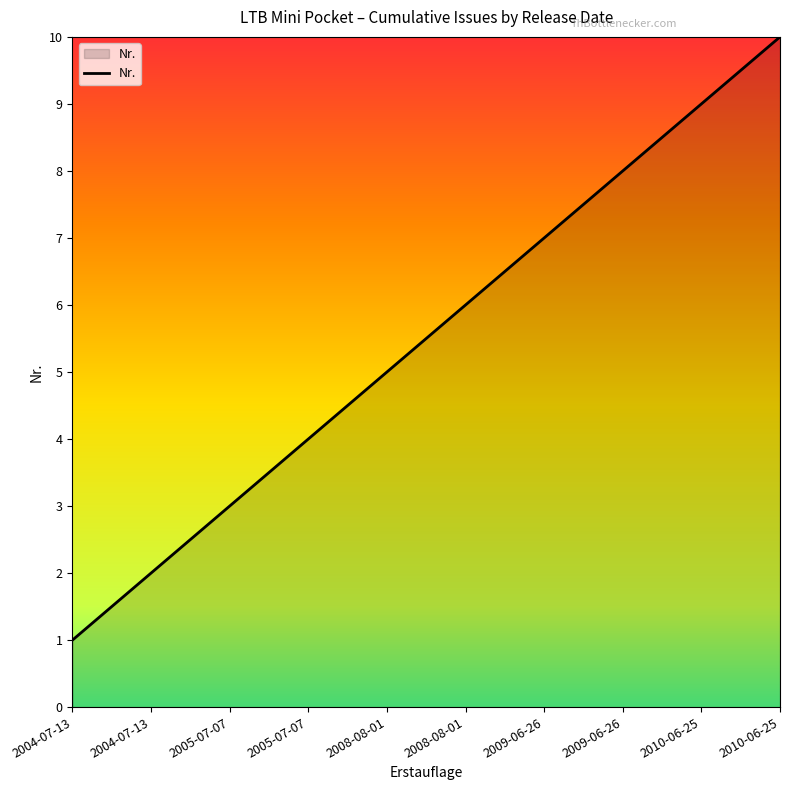

What is the average value?

6